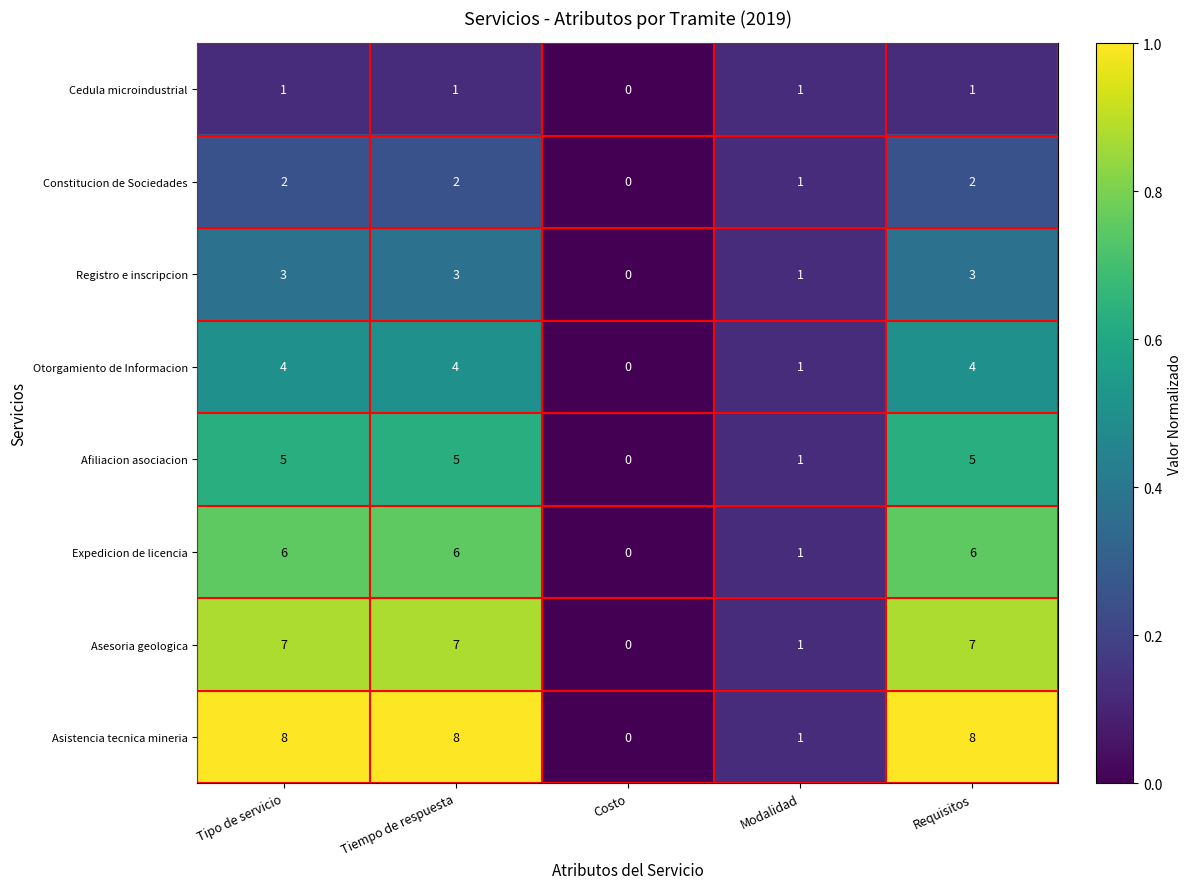

What is the total value across all series at Tiempo de respuesta?

36